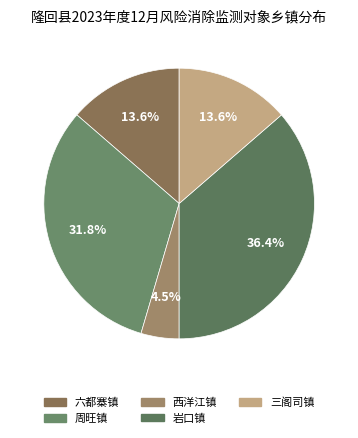

What percentage is the 周旺镇 slice, to the nearest percent?

32%